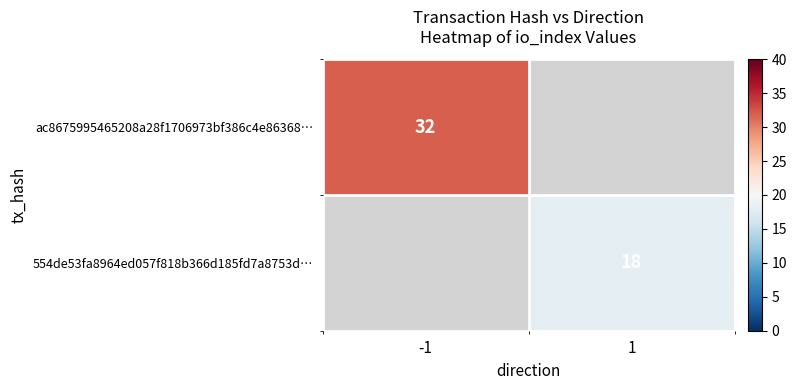

The value of ac8675995465208a28f1706973bf386c4e86368… at -1 is 50. True or false?

False